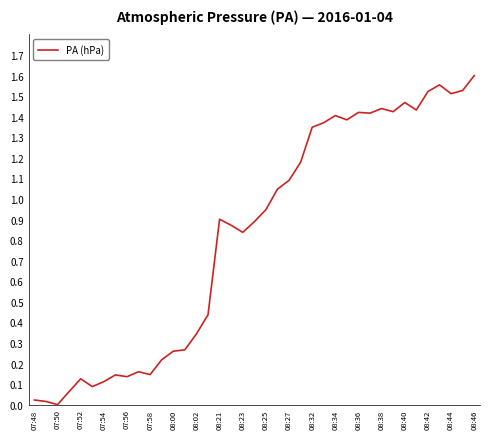

What is the difference between the maximum and minimum values?

1.6